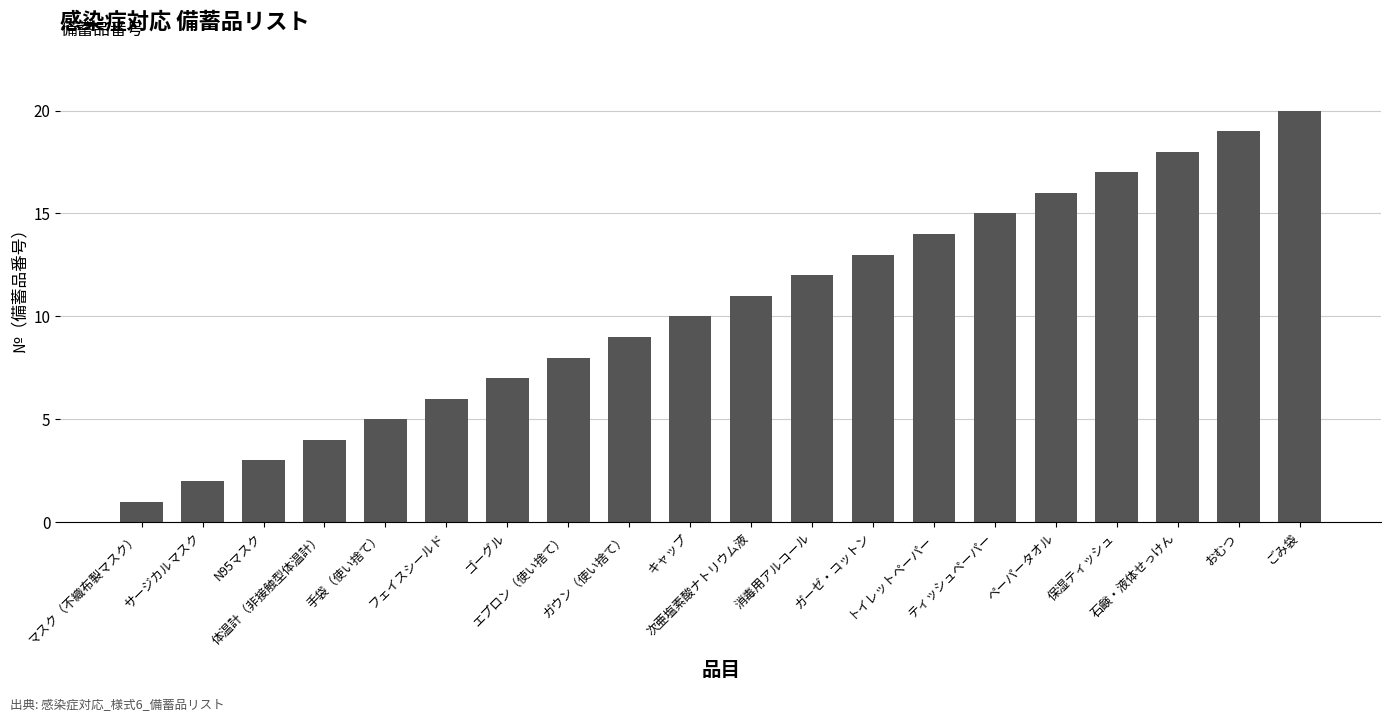

What is the difference between the maximum and minimum values?

19